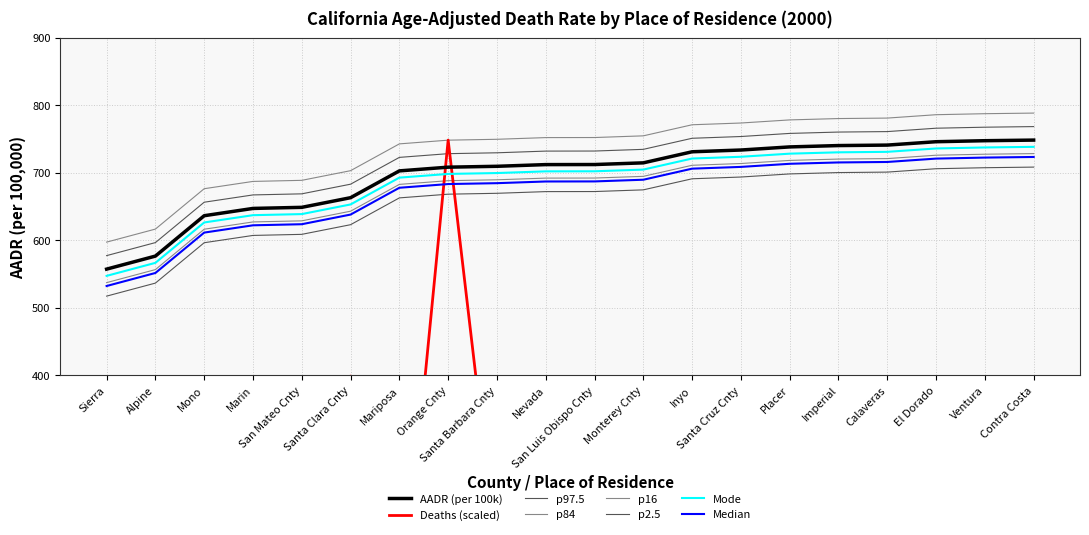

How many times do AADR (per 100k) and Deaths (scaled) cross each other?

2